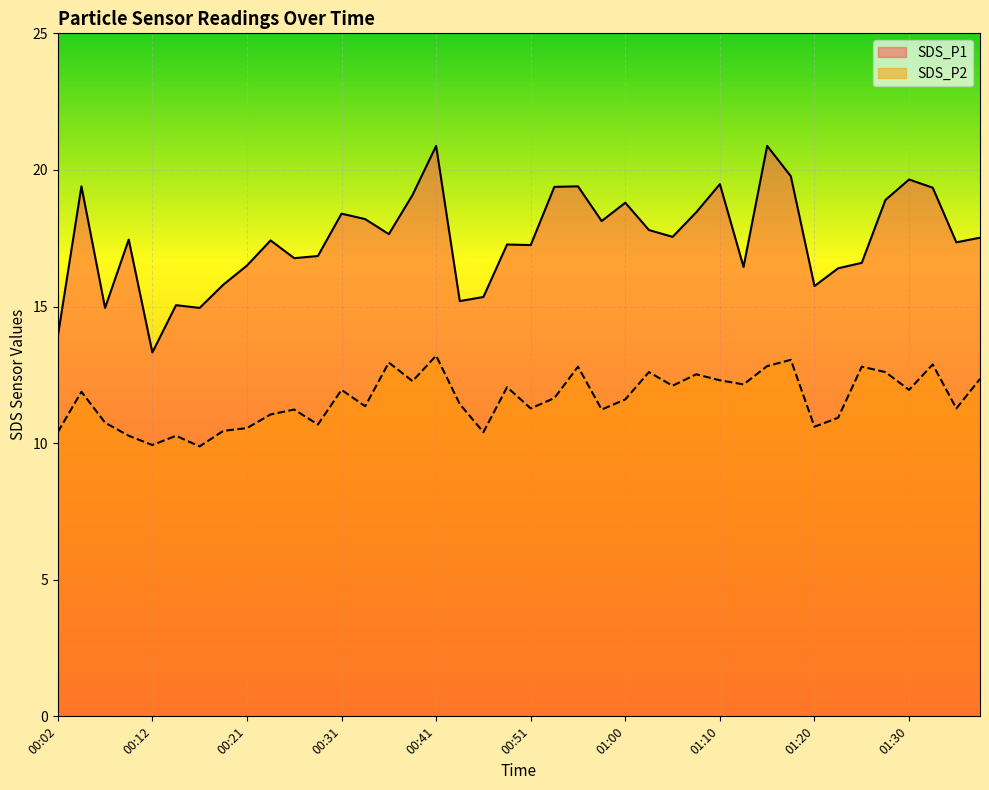

What is the spread (max minus min) of values at 00:38?

6.8